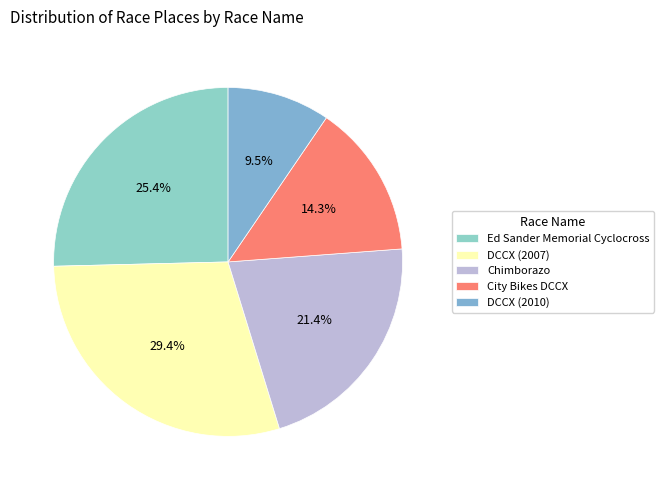

Between DCCX (2007) and Chimborazo, which is larger?

DCCX (2007)